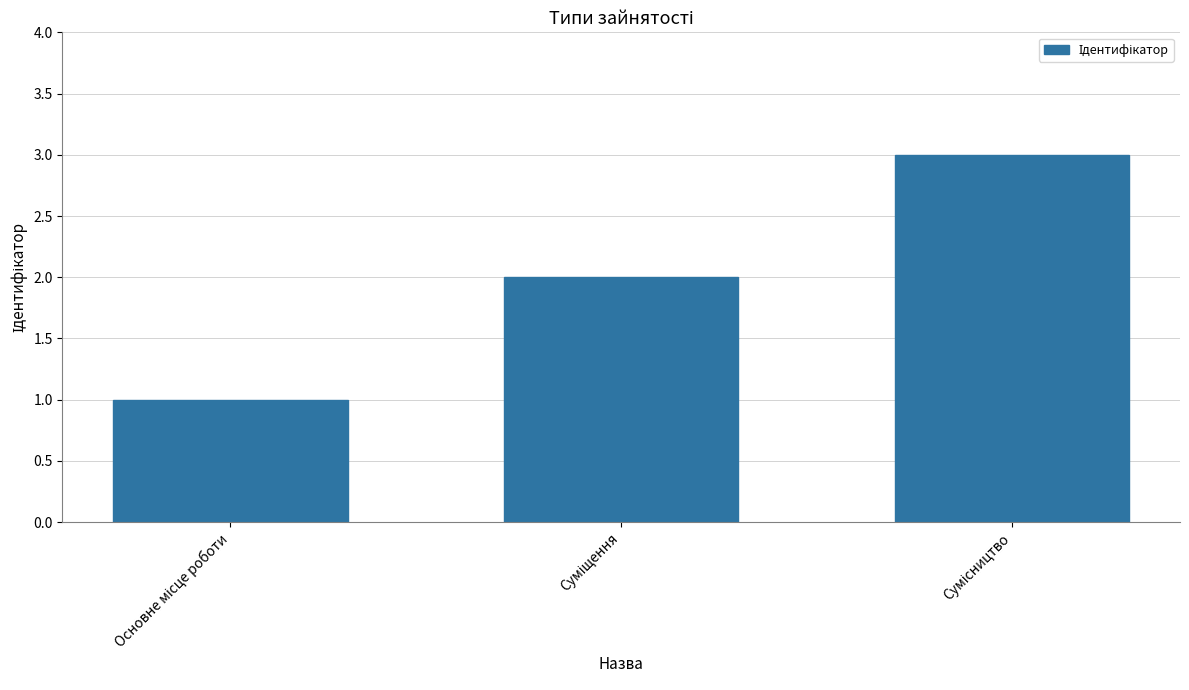

What is the maximum value shown in the chart?

3